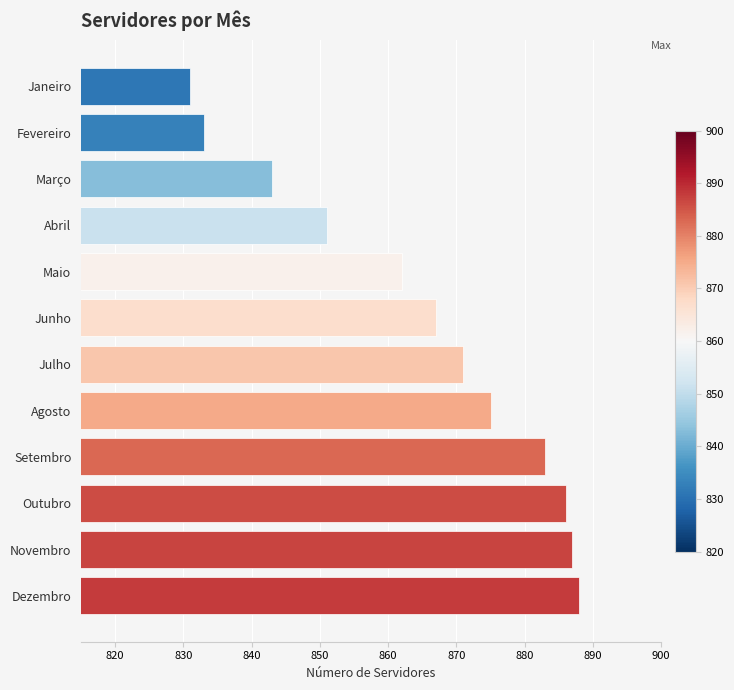

List the labels in order of value, largest first.

Dezembro, Novembro, Outubro, Setembro, Agosto, Julho, Junho, Maio, Abril, Março, Fevereiro, Janeiro